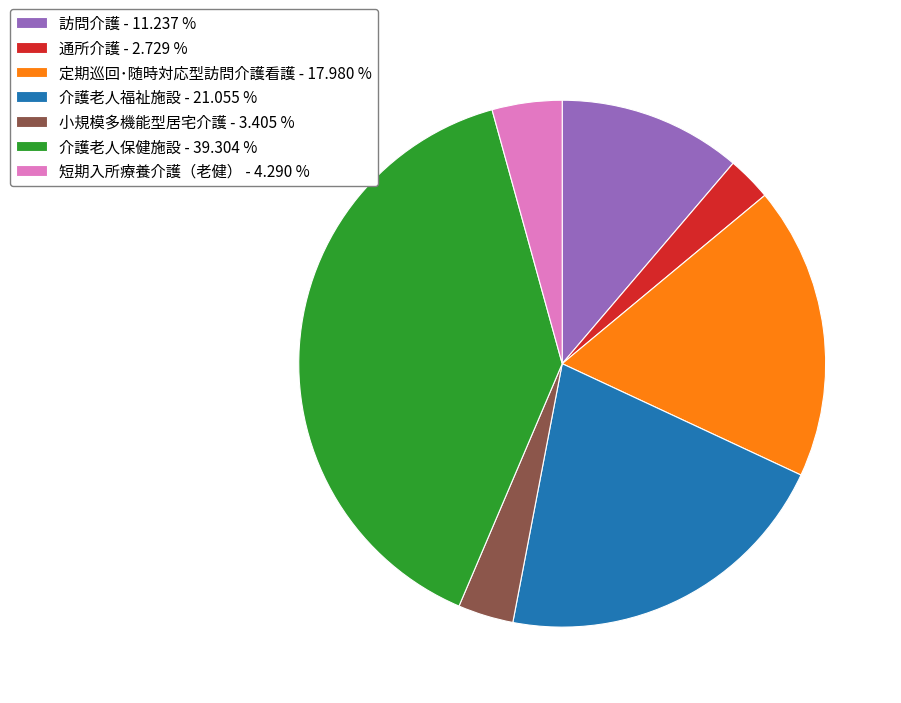

What is the ratio of the value at 訪問介護 - 11.237 % to the value at 介護老人福祉施設 - 21.055 %?

0.5